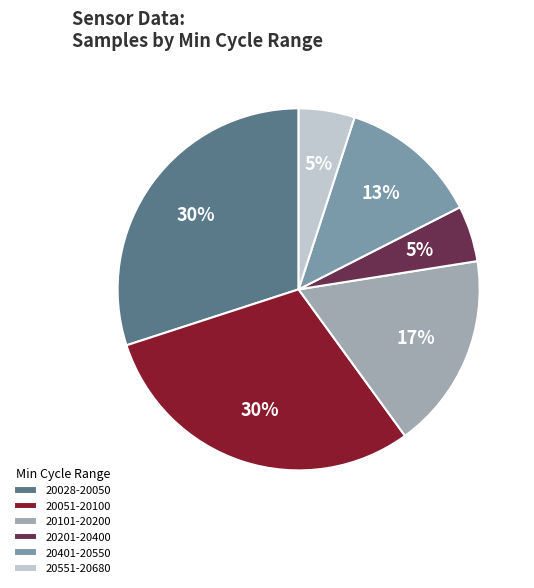

How many segments does this pie chart have?

6